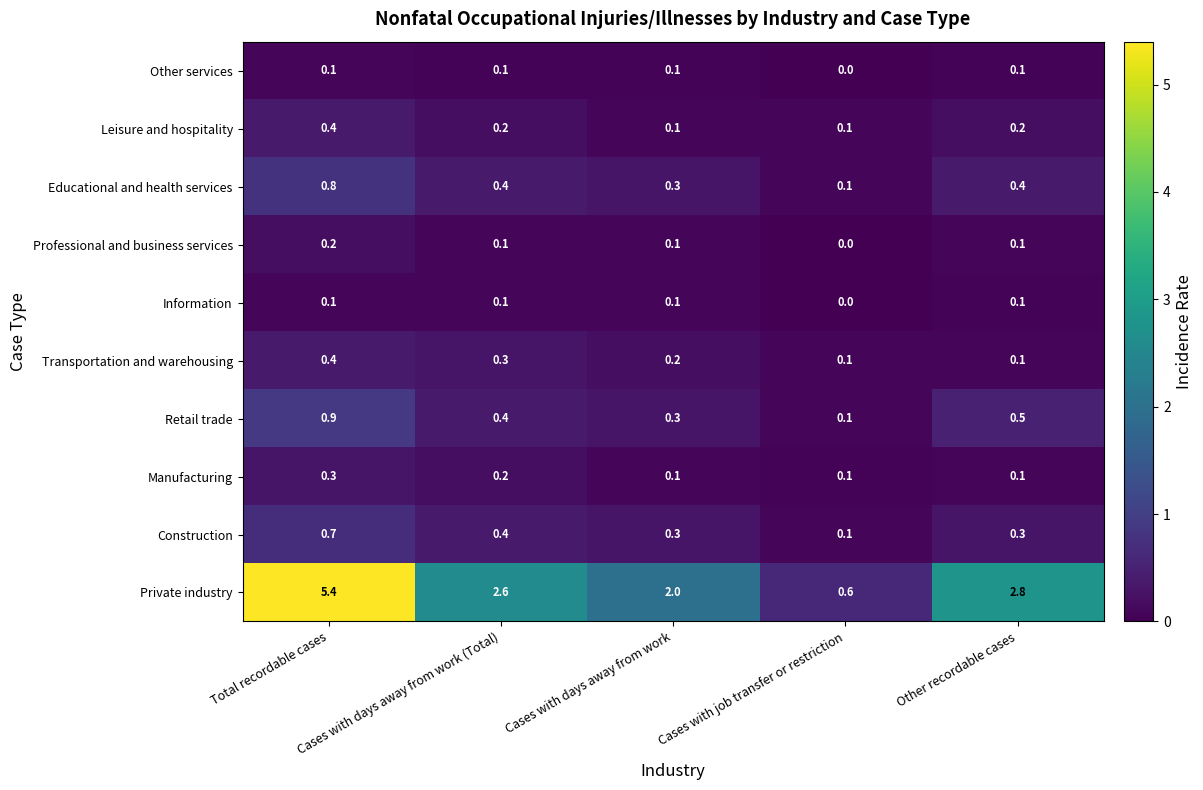

At which category is the sum across all series the highest?

Total recordable cases